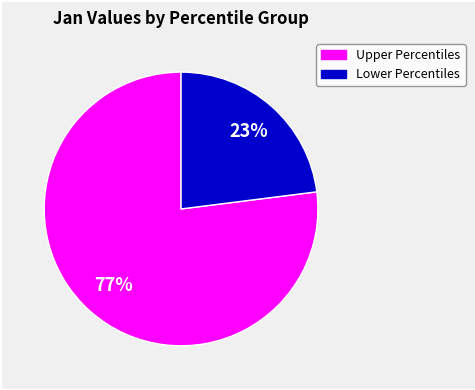

Is there any slice that represents more than half of the pie?

Yes